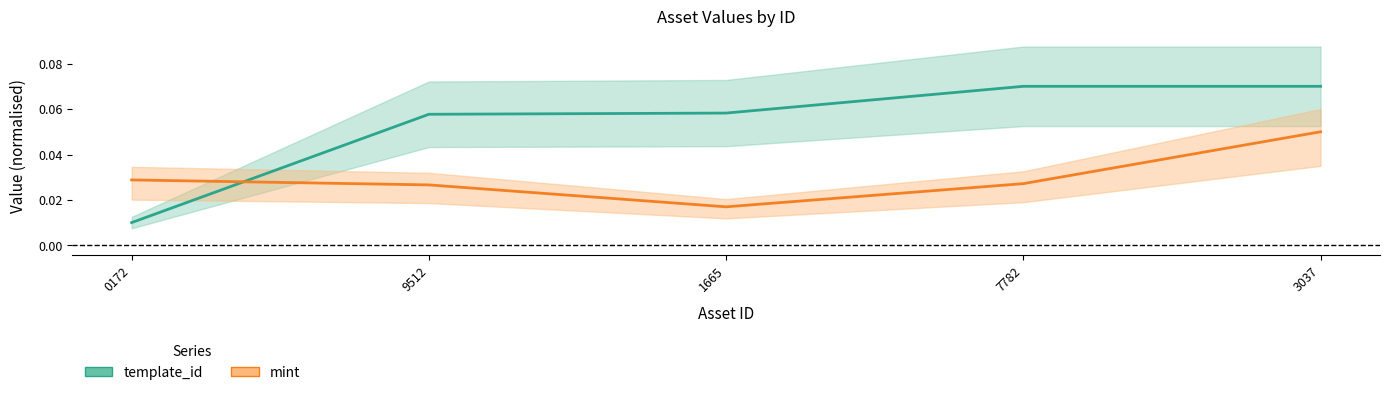

Reading right to left, extract all data points from this chart.

template_id: 3037=0.1	7782=0.1	1665=0.1	9512=0.1	0172=0.0
mint: 3037=0.1	7782=0.0	1665=0.0	9512=0.0	0172=0.0